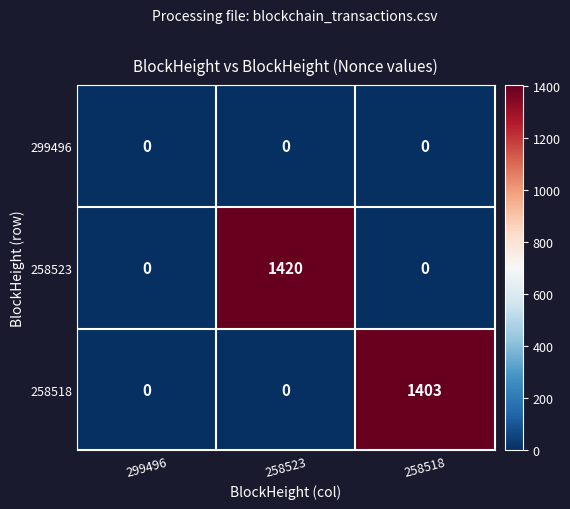

The value of 258523 at 258518 is 0. True or false?

True